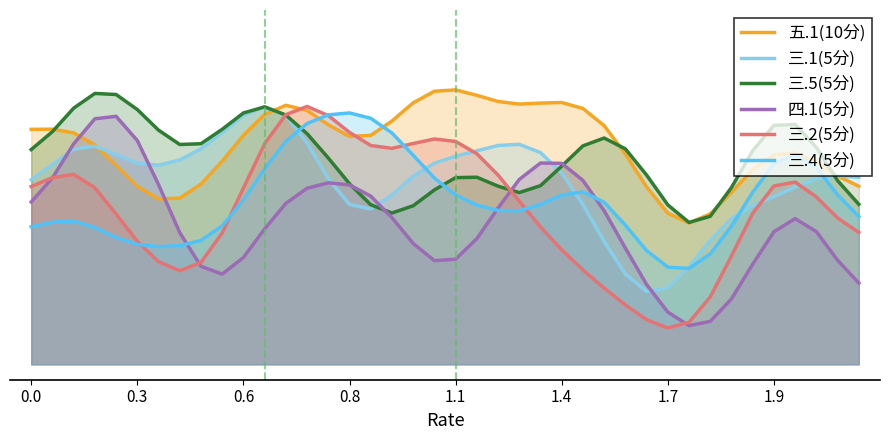

What are all the series names shown in the legend?

五.1(10分), 三.1(5分), 三.5(5分), 四.1(5分), 三.2(5分), 三.4(5分)